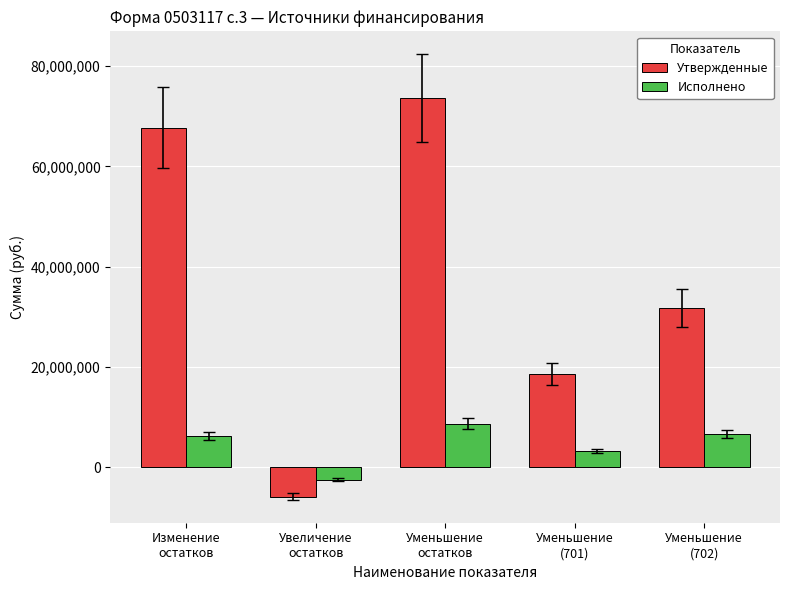

What is the smallest value displayed?

-5899500.0